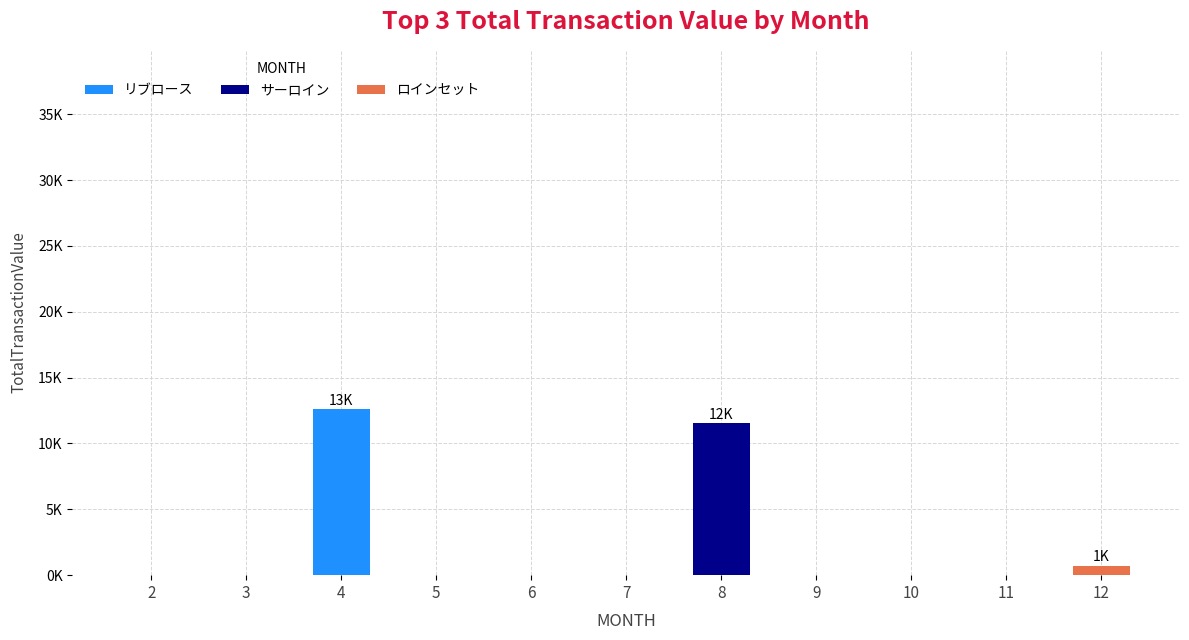

Where is サーロイン nearest to the value 5771?

2